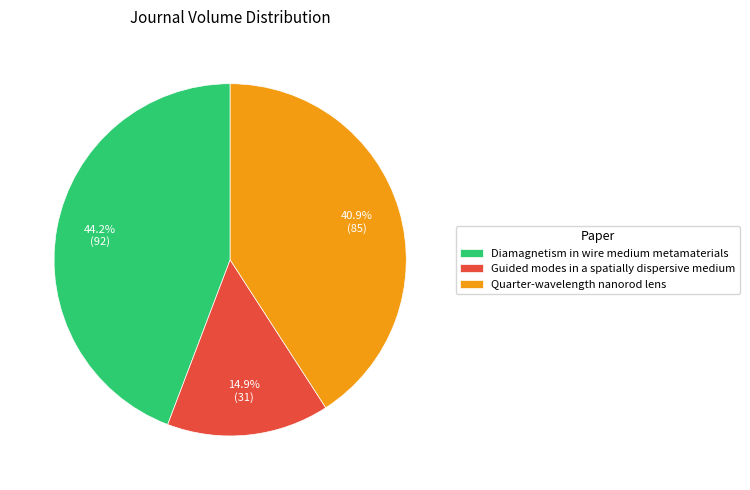

How many slices are in this pie chart?

3